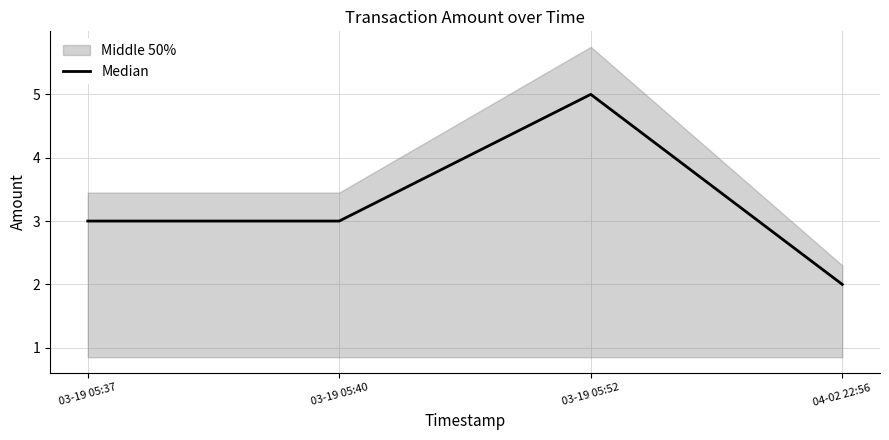

Reading left to right, what are all the values shown in this chart?

03-19 05:37=3	03-19 05:40=3	03-19 05:52=5	04-02 22:56=2